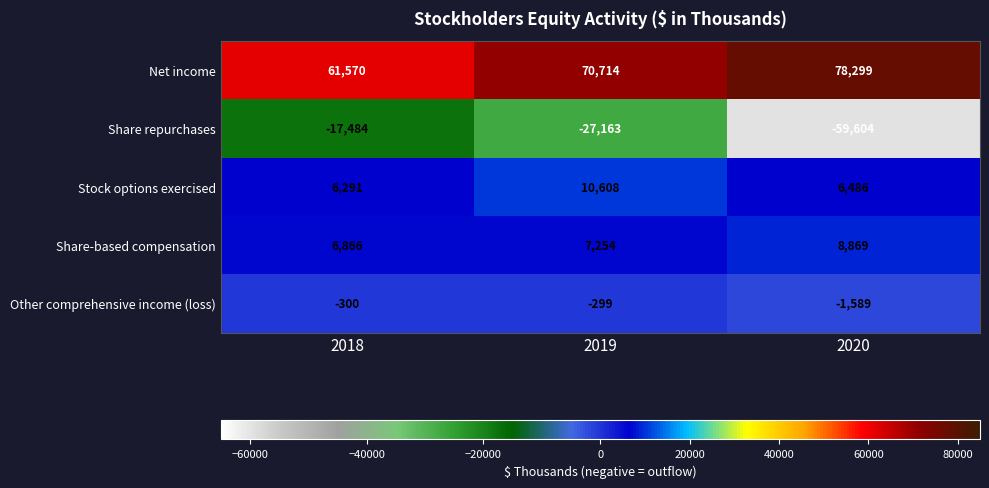

What is the total value across all series at 2018?

56943